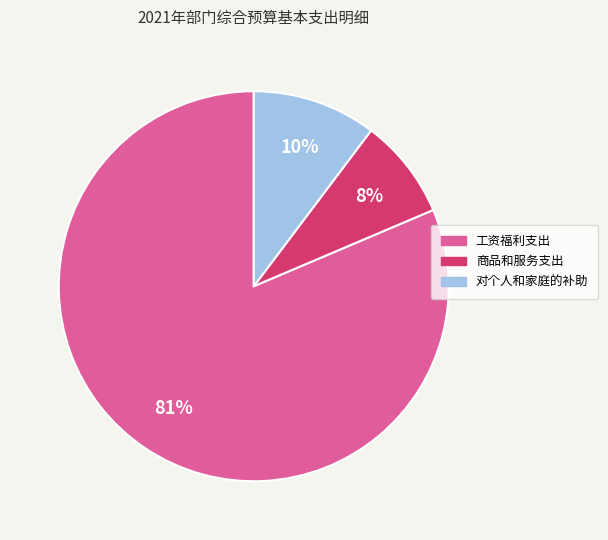

Does any single category account for the majority?

Yes